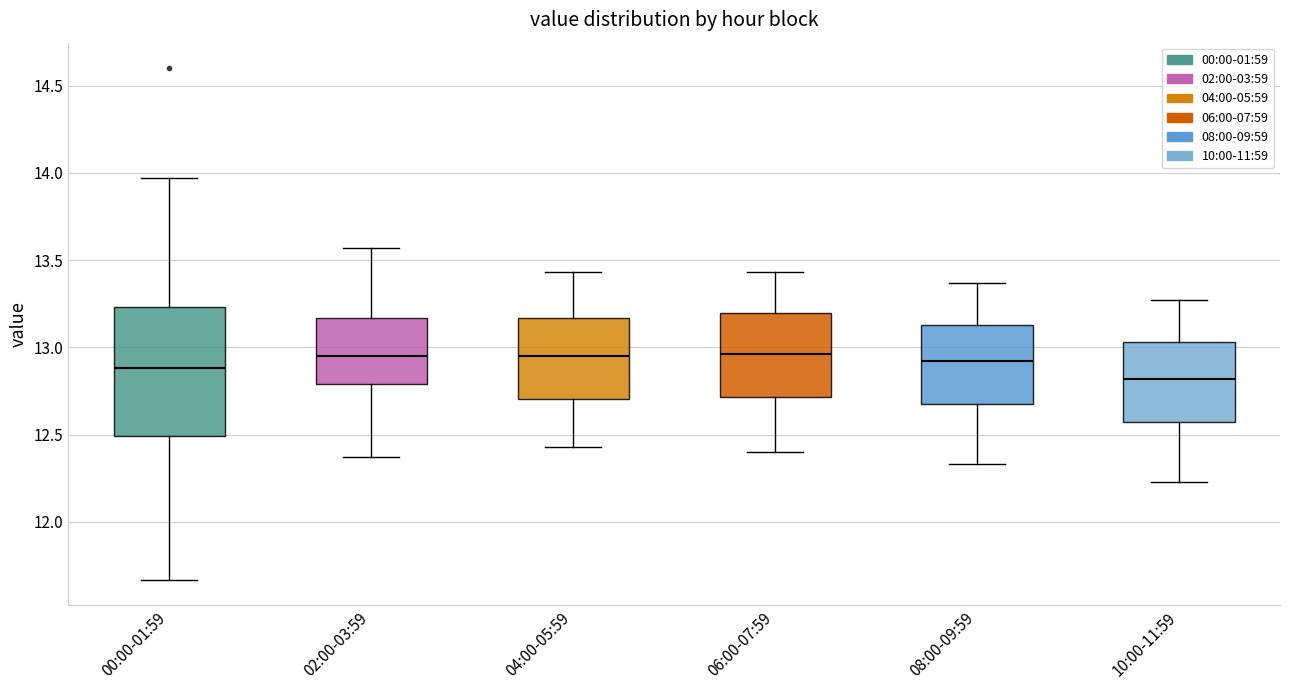

Where does the upper whisker of the box for 10:00-11:59 end on the y-axis? The values are not printed on the chart, so give them approximately, as read against the axis.

13.25